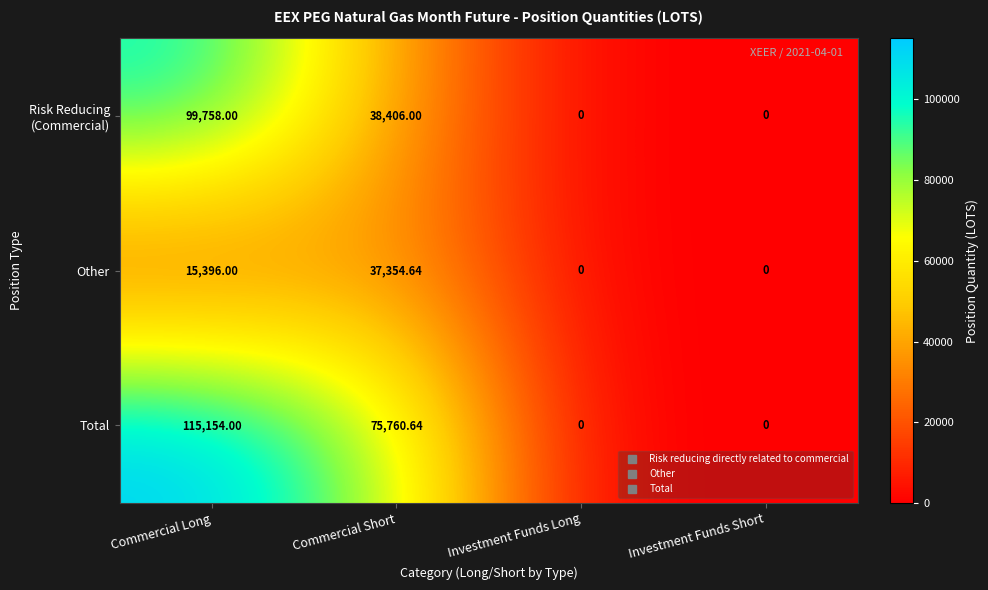

Which series has the largest total across all categories?

Total